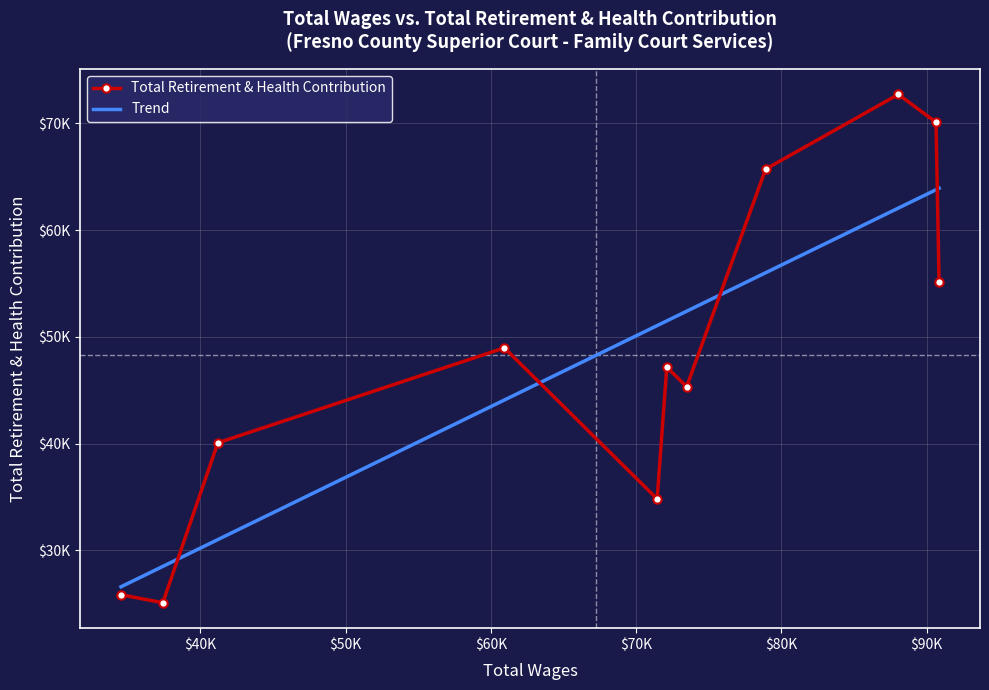

What is the sum of the values at 1 and 9?

95201